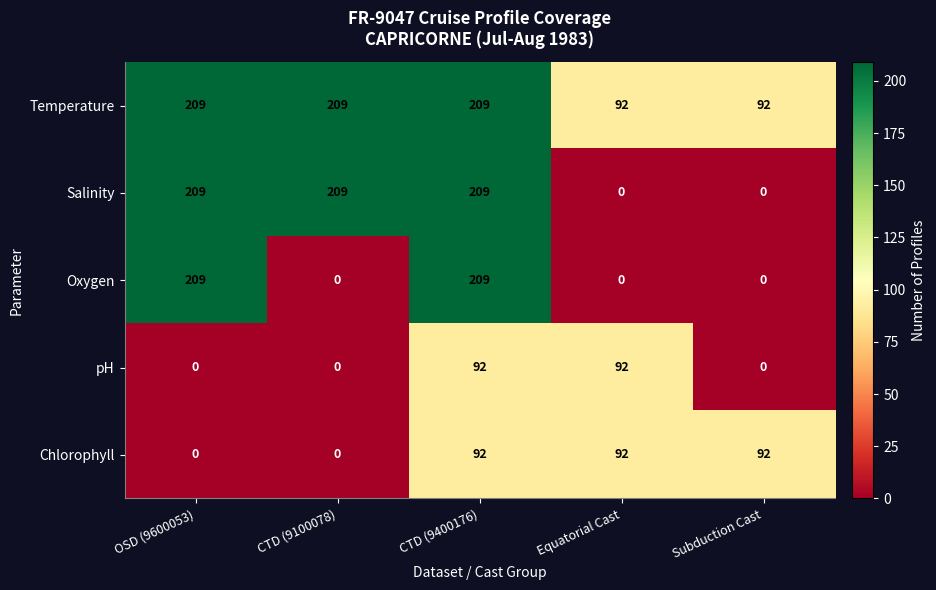

How many Salinity values are between 0 and 209?

5